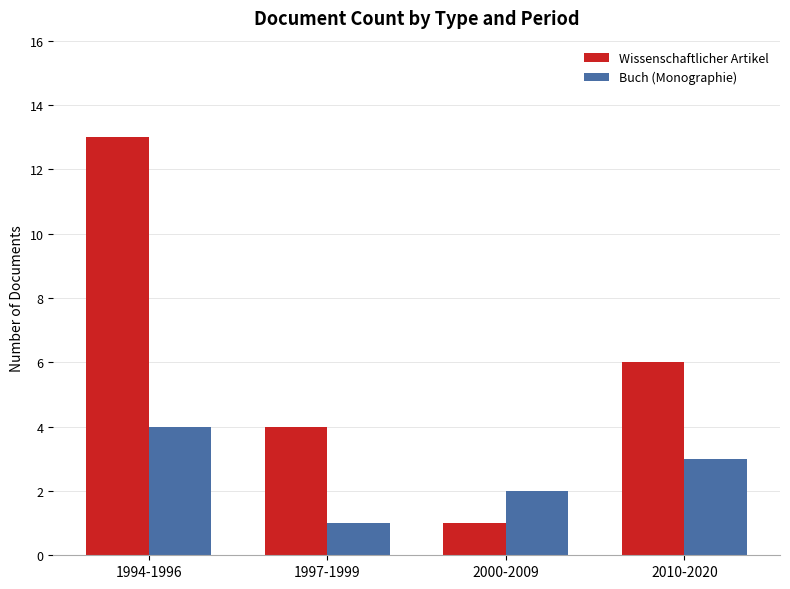

What is the value of the Wissenschaftlicher Artikel bar at the 1st from the left?

13